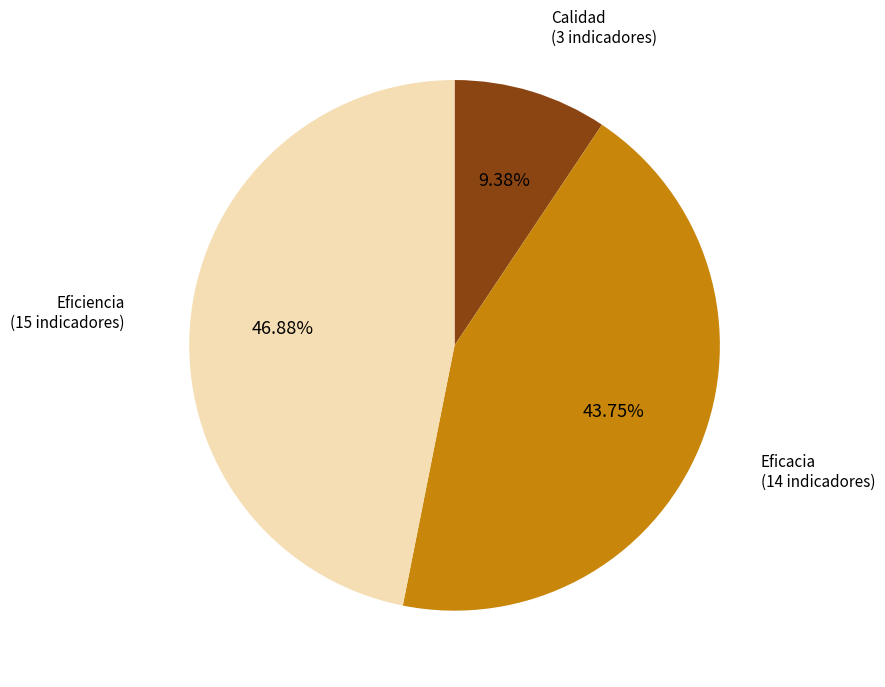

Is there any slice that represents more than half of the pie?

No